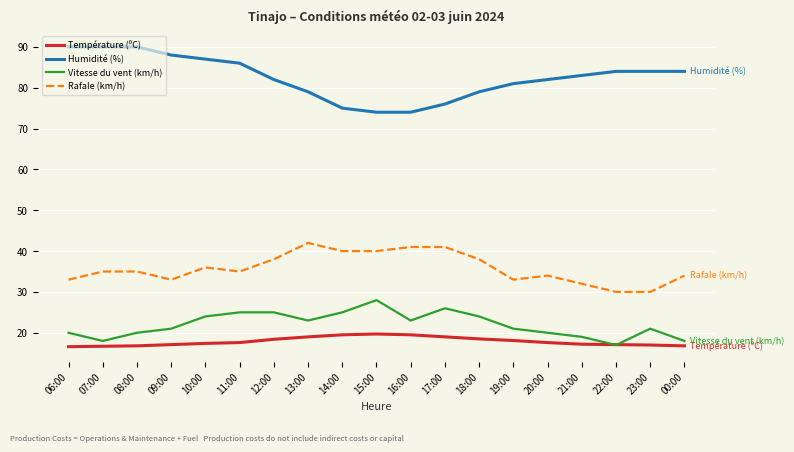

Is this an area chart (filled region under the line)?

No